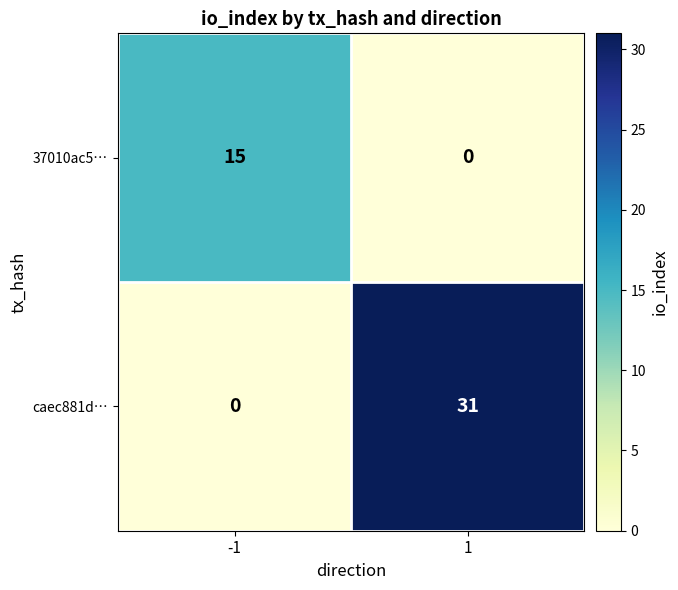

List the series in order of their peak value, highest first.

caec881d…, 37010ac5…